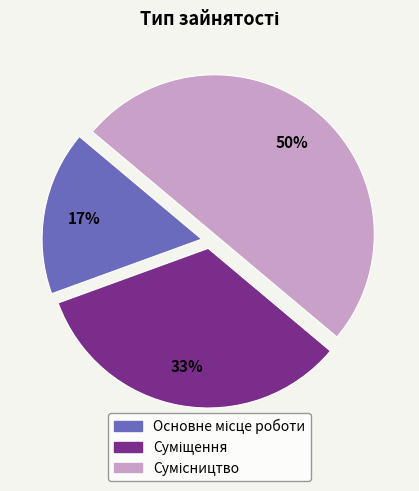

Count the number of slices in the pie.

3